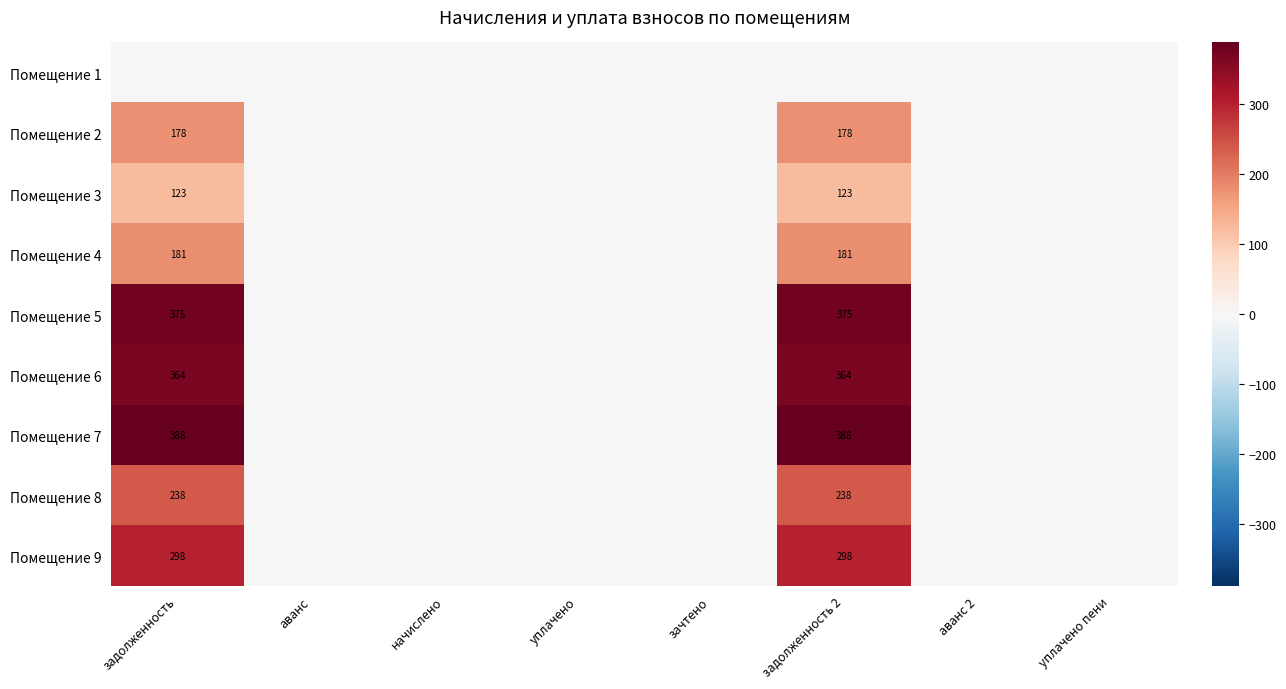

The Помещение 8 series shows 238 at задолженность 2. True or false?

True